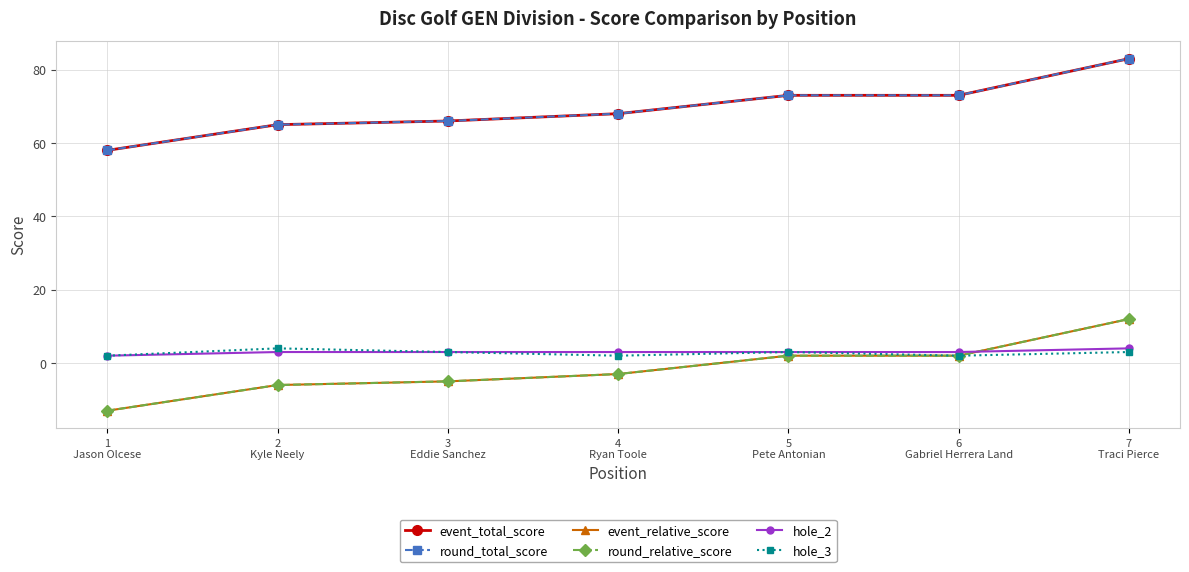

True or false: round_relative_score and hole_3 intersect in this chart.

False